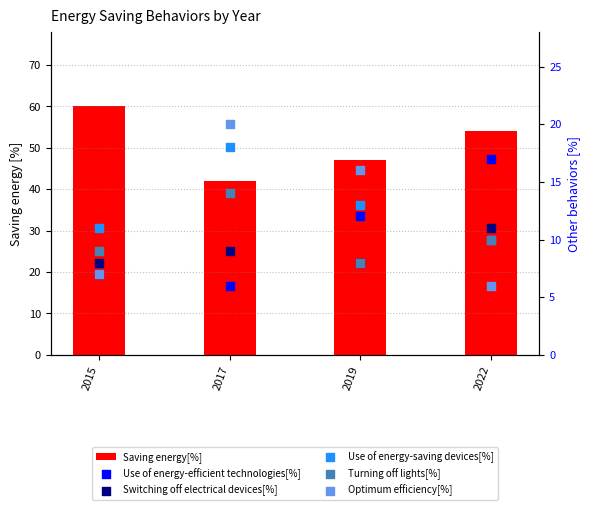

Which series has the widest spread of Y values?

Saving energy[%]